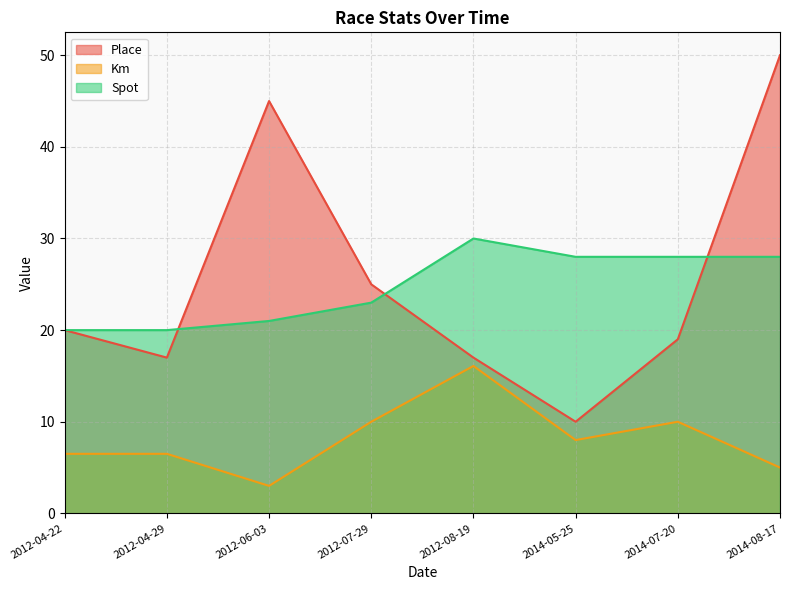

Is the value of Spot at 2012-07-29 greater than the value of Km at 2012-08-19?

Yes